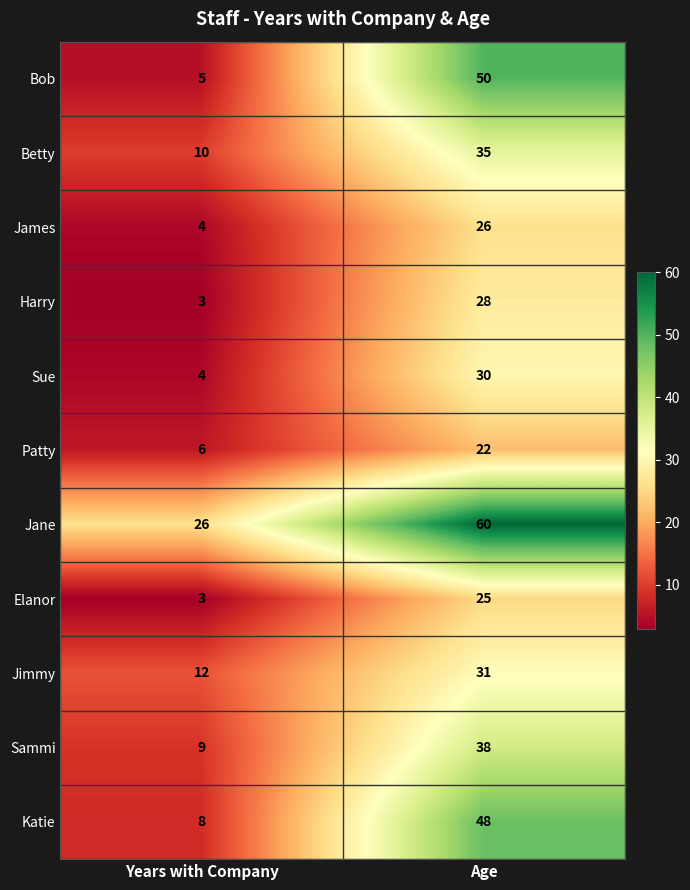

Which series has the largest total across all categories?

Jane